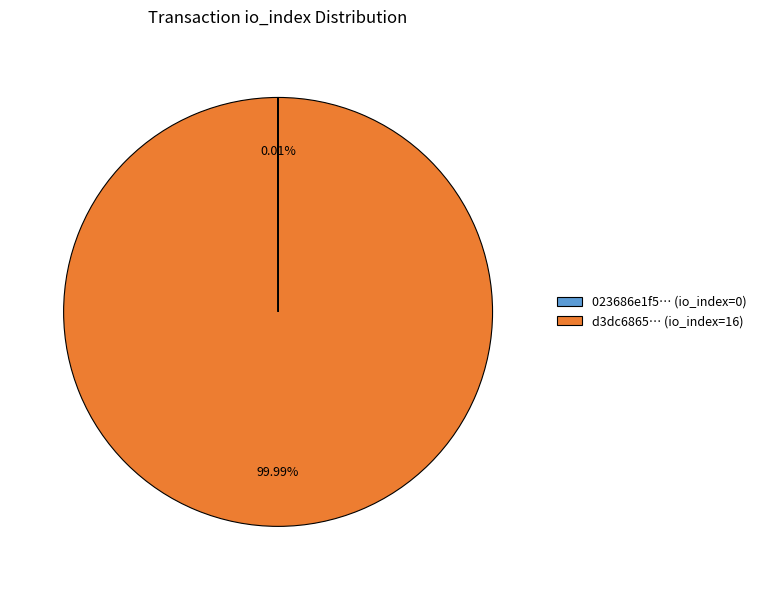

Which slice represents more than half of the pie?

d3dc6865… (io_index=16)